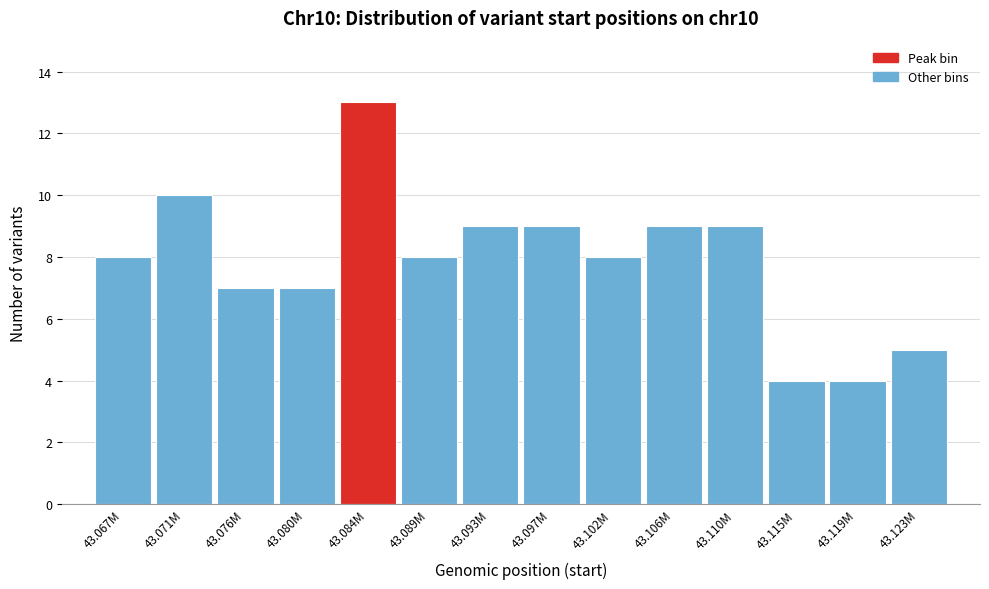

Reading left to right, transcribe all the data shown in this chart.

8	10	7	7	13	8	9	9	8	9	9	4	4	5